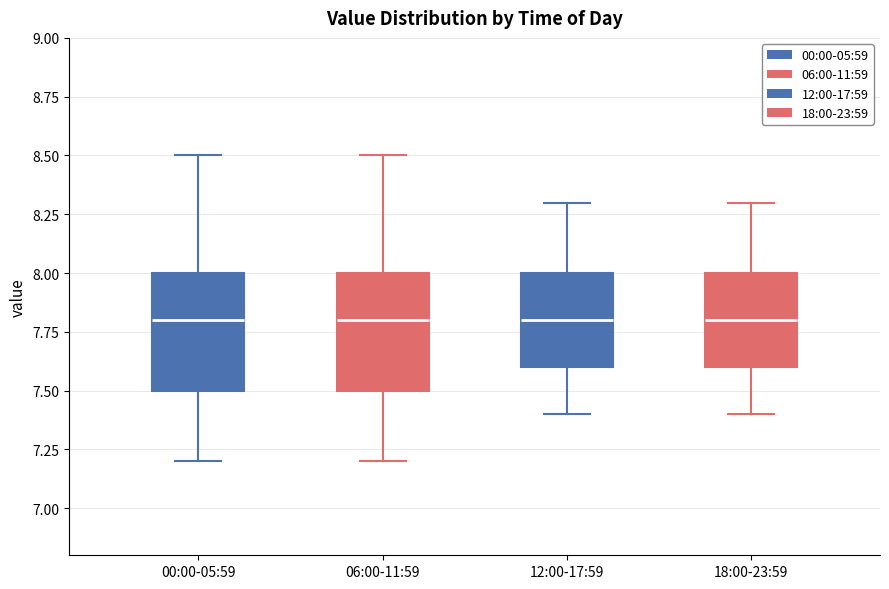

Where is the lower edge of the box for 06:00-11:59 on the y-axis? The values are not printed on the chart, so give them approximately, as read against the axis.

7.5